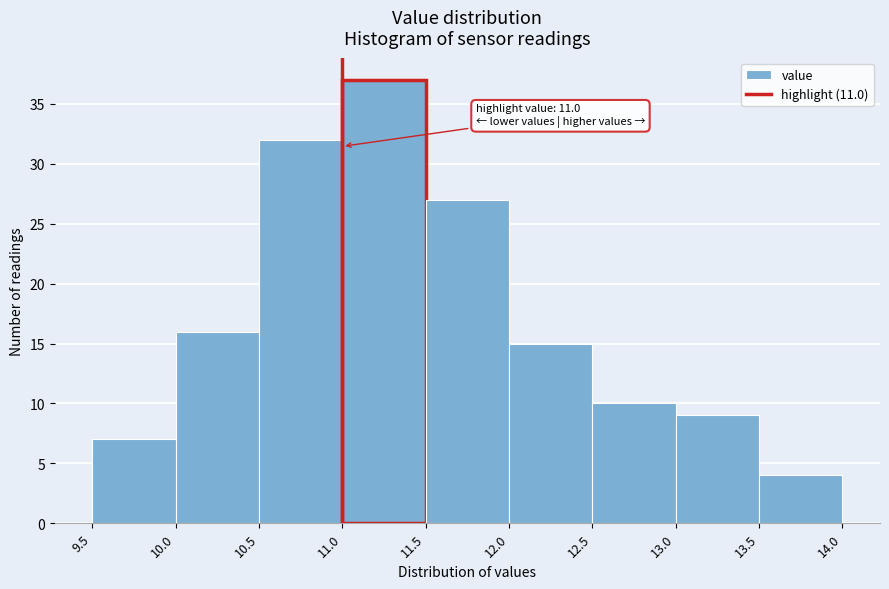

Which range on the x-axis has the tallest bar?

11.0 to 11.5